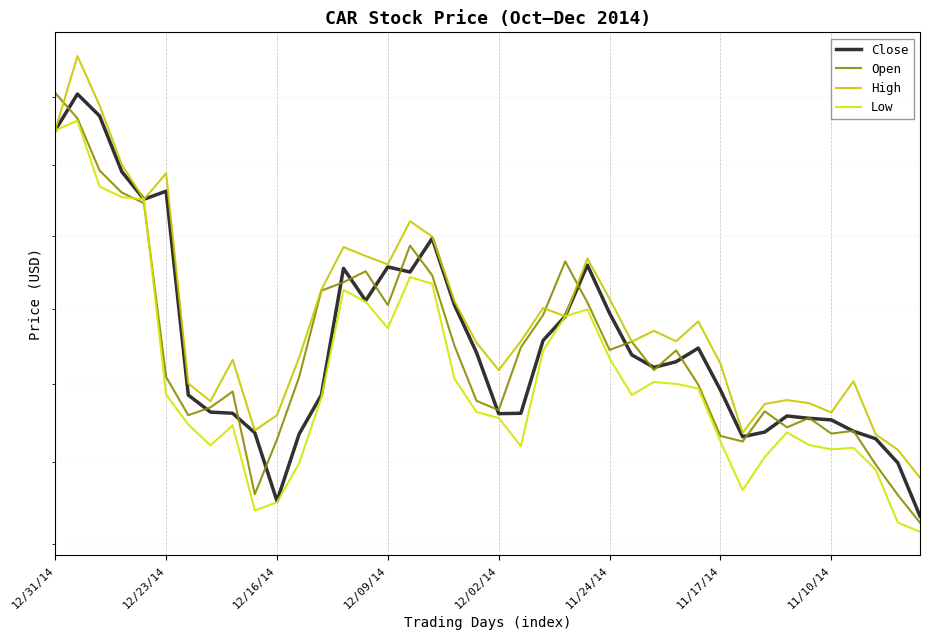

What is the label of the 13th point from the left?

12